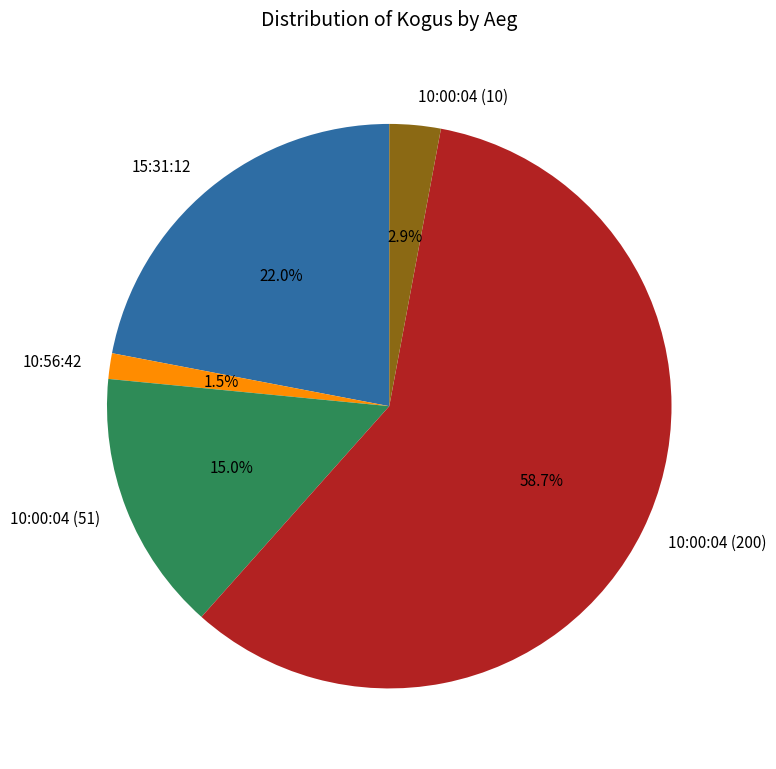

How many slices are in this pie chart?

5